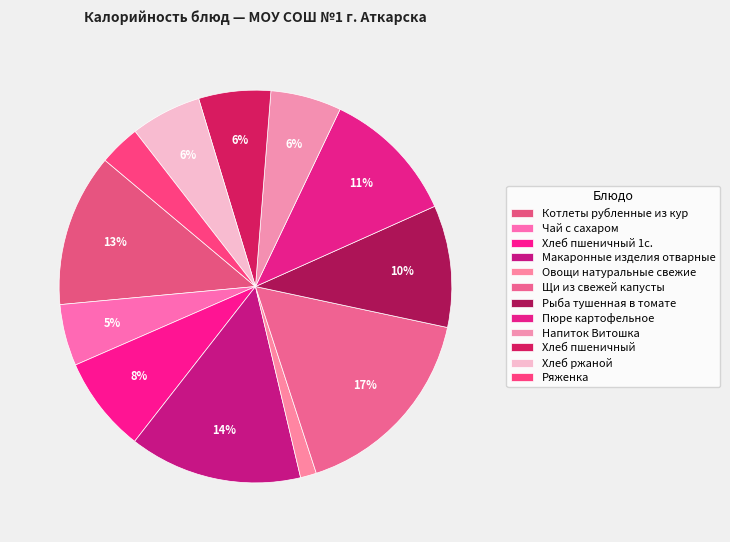

Which category has the biggest portion of the pie?

Щи из свежей капусты